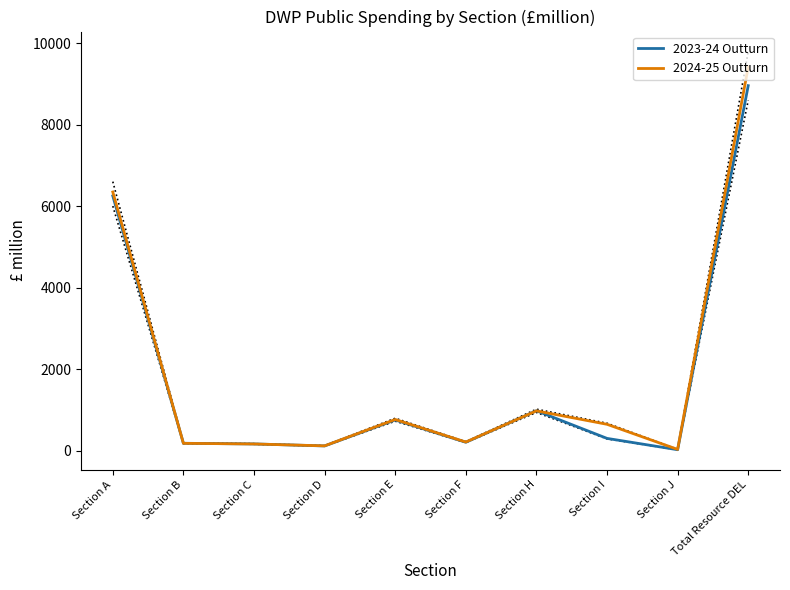

At how many categories does at least one series exceed 7426?

1